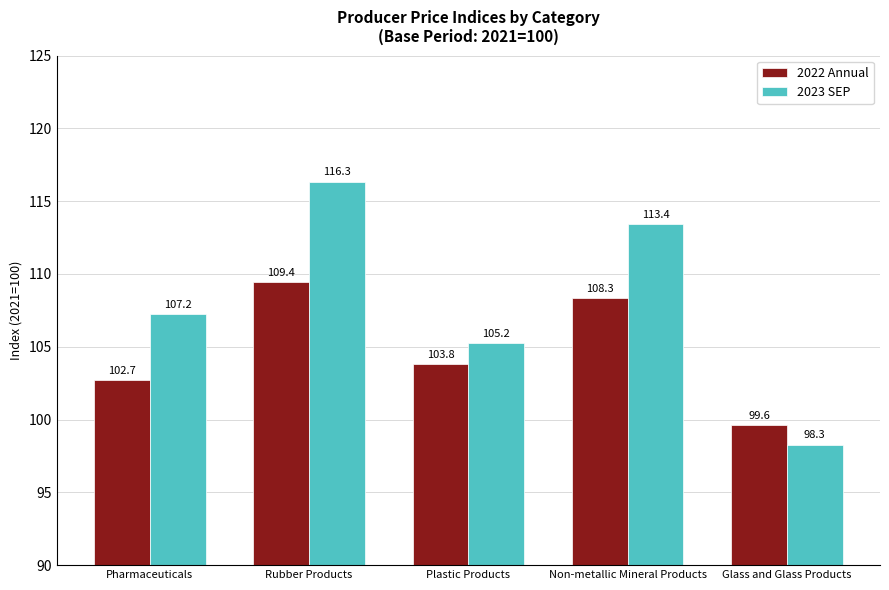

Is the value of 2022 Annual at Glass and Glass Products greater than the value of 2023 SEP at Rubber Products?

No